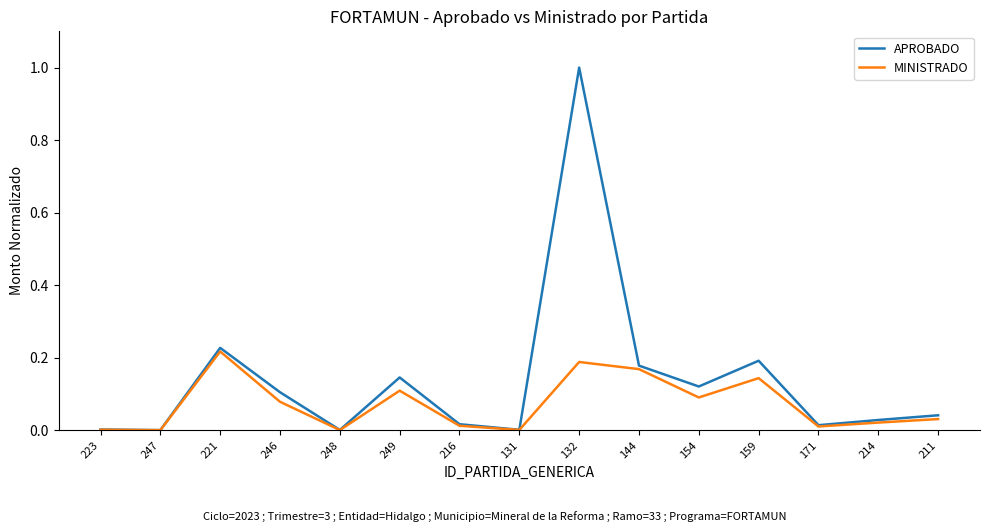

At 246, list the series in order from largest to smallest.

APROBADO, MINISTRADO